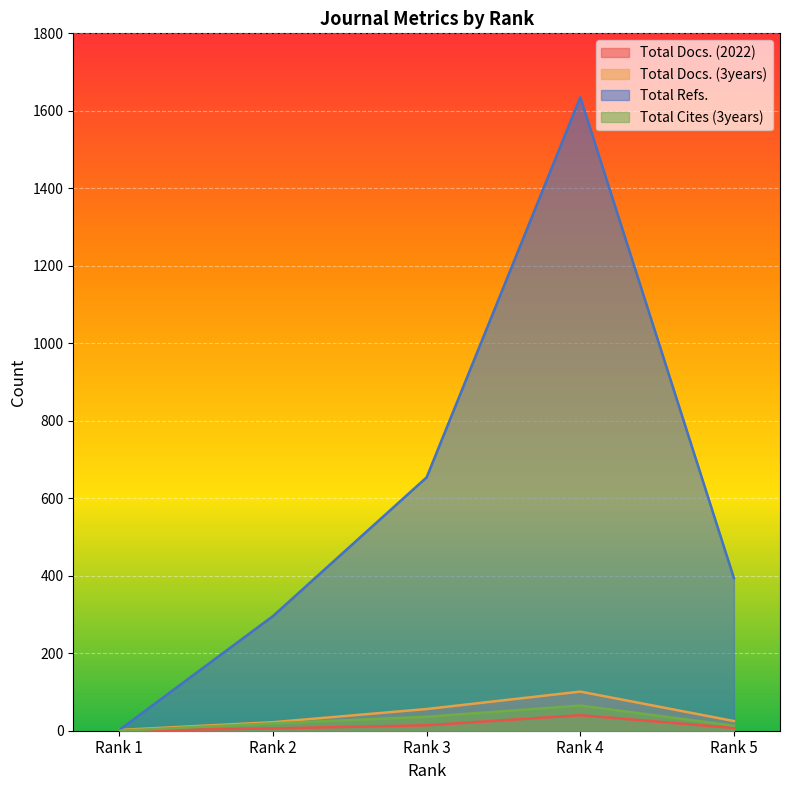

In Total Refs., how many points are higher than both neighbors (excluding endpoints)?

1